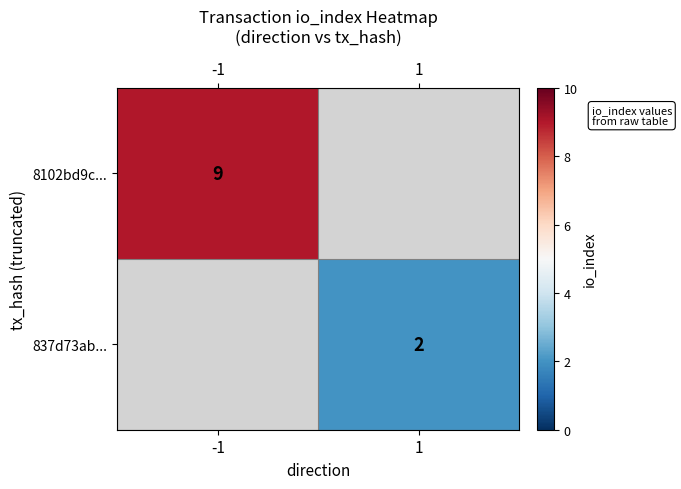

The 8102bd9c... series shows 9 at -1. True or false?

True